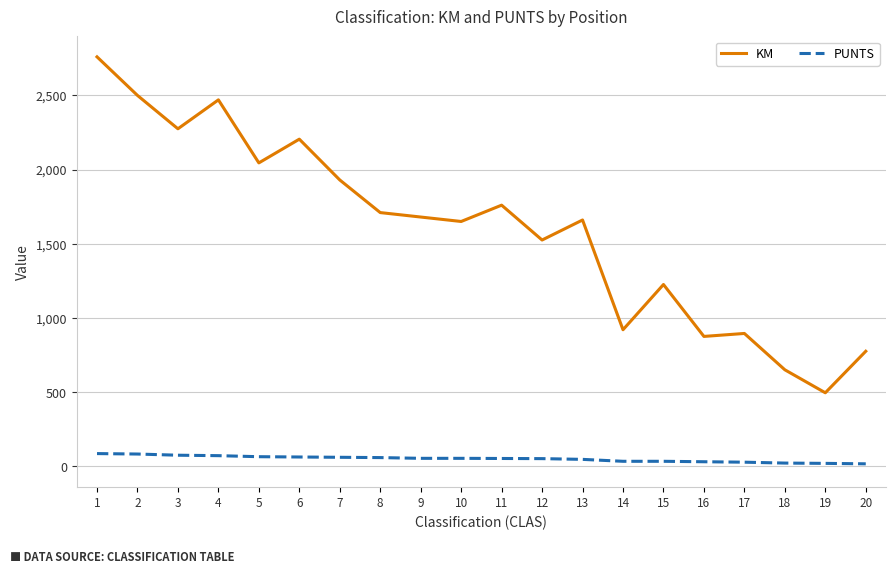

List the series in order of their peak value, highest first.

KM, PUNTS